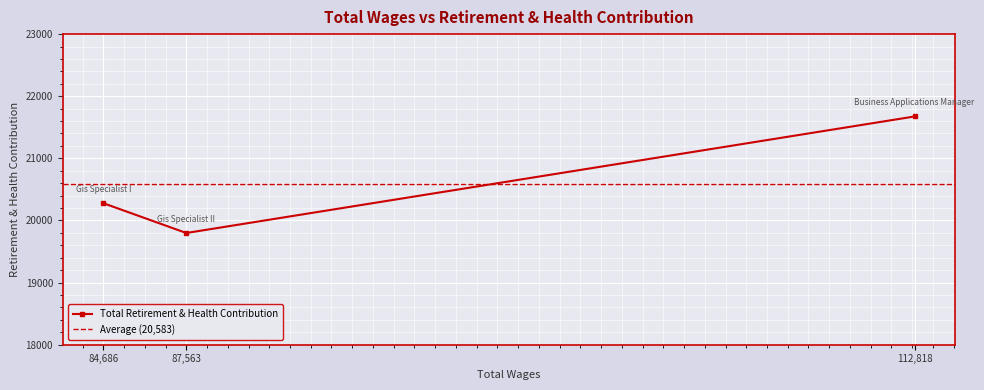

What is the sum of all values?

61750